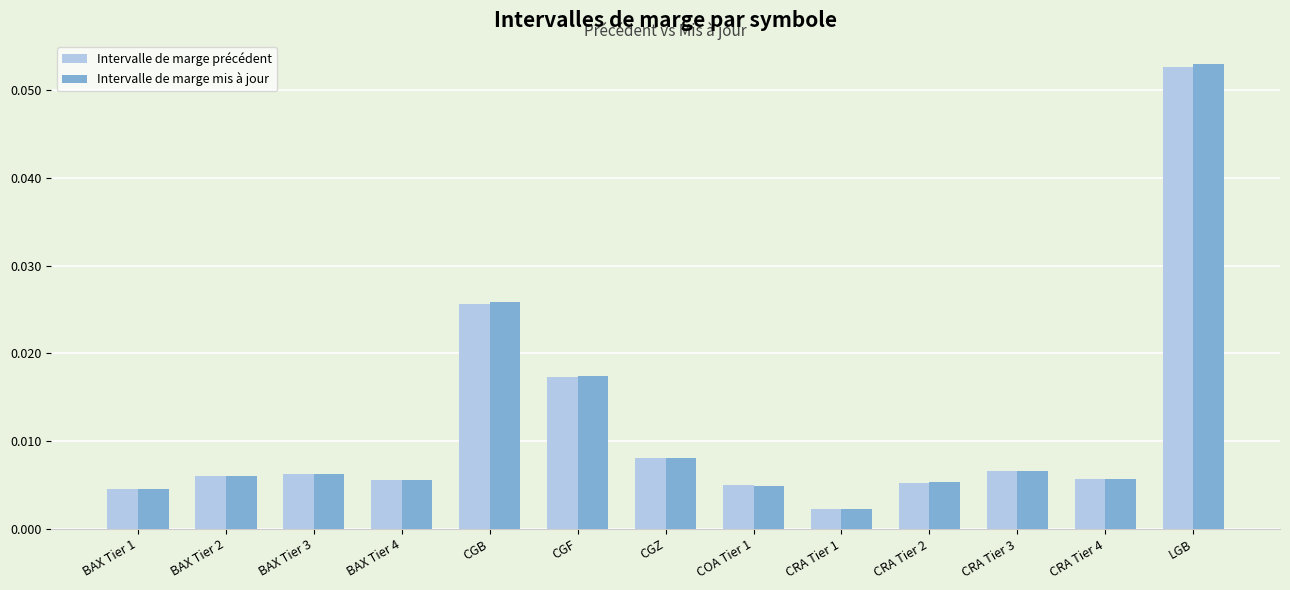

At which label is Intervalle de marge précédent closest to 0?

CRA Tier 1